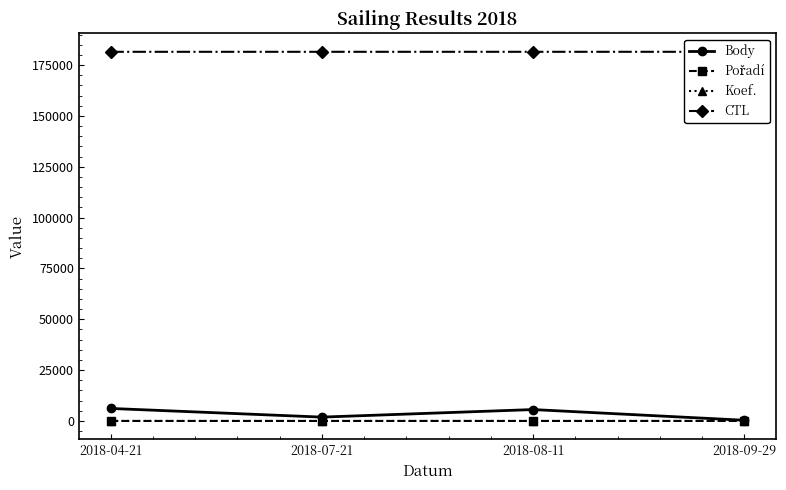

Is this an area chart (filled region under the line)?

No